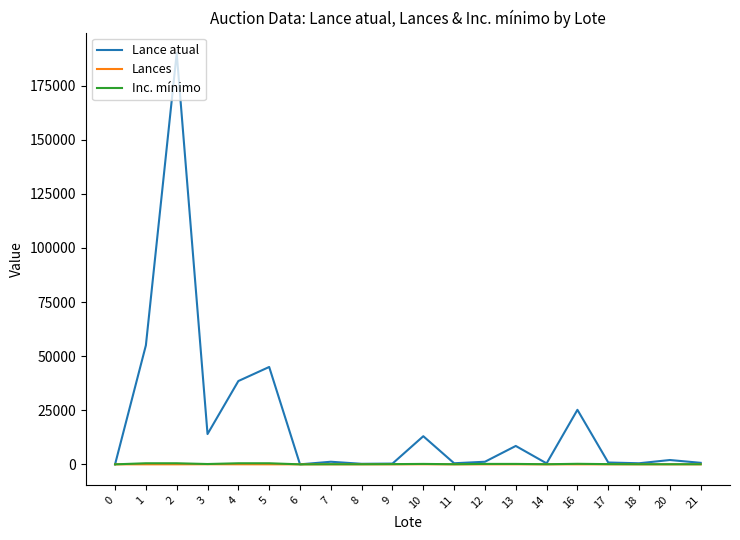

What is the sum of the Inc. mínimo values at 3 and 10?

350